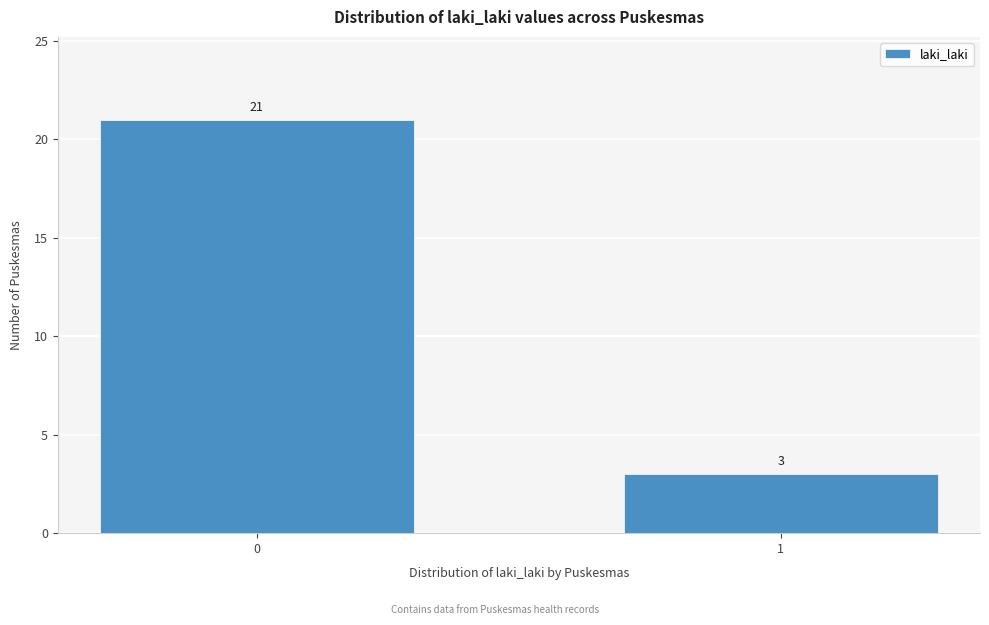

Reading left to right, extract all data points from this chart.

0=21	1=3